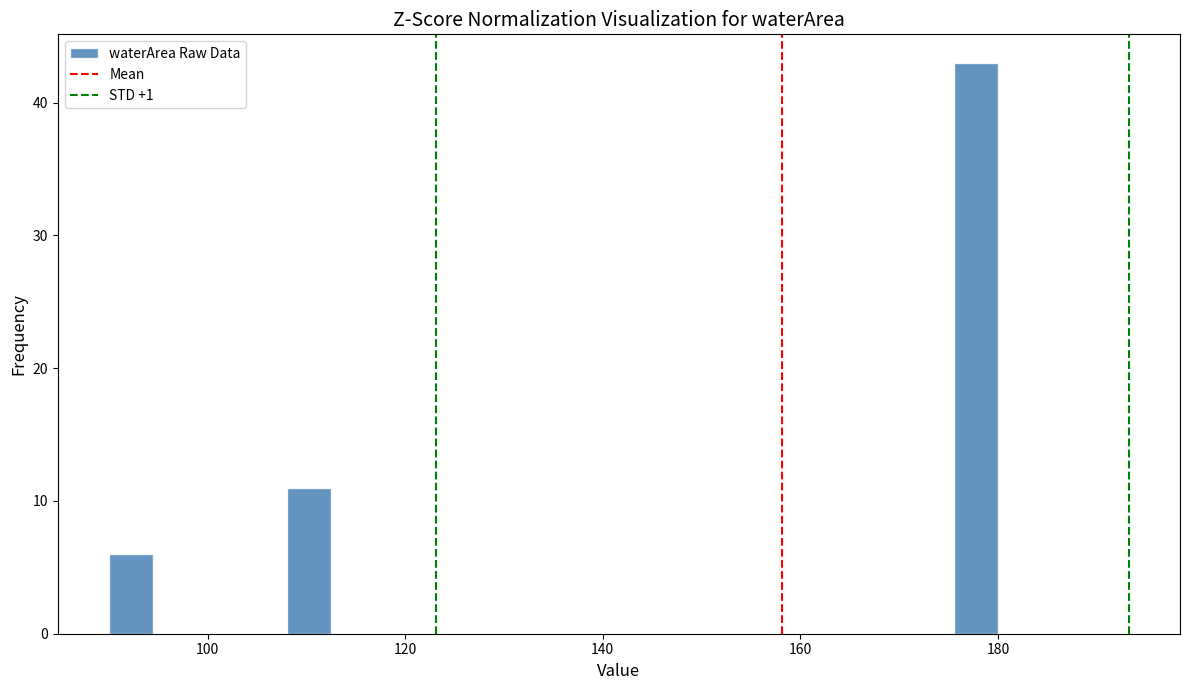

Around what value on the x-axis is the tallest bar? Give the approximate position of its centre, as read against the axis.

178